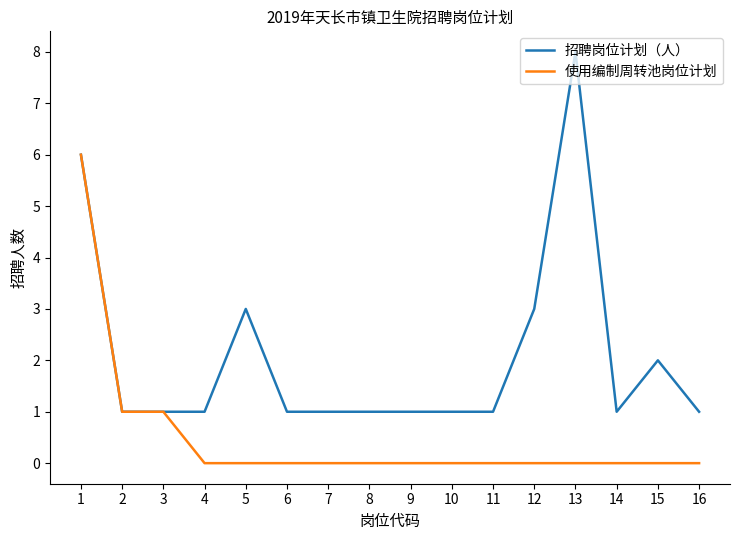

Between 5 and 9, which series saw the biggest shift?

招聘岗位计划（人）